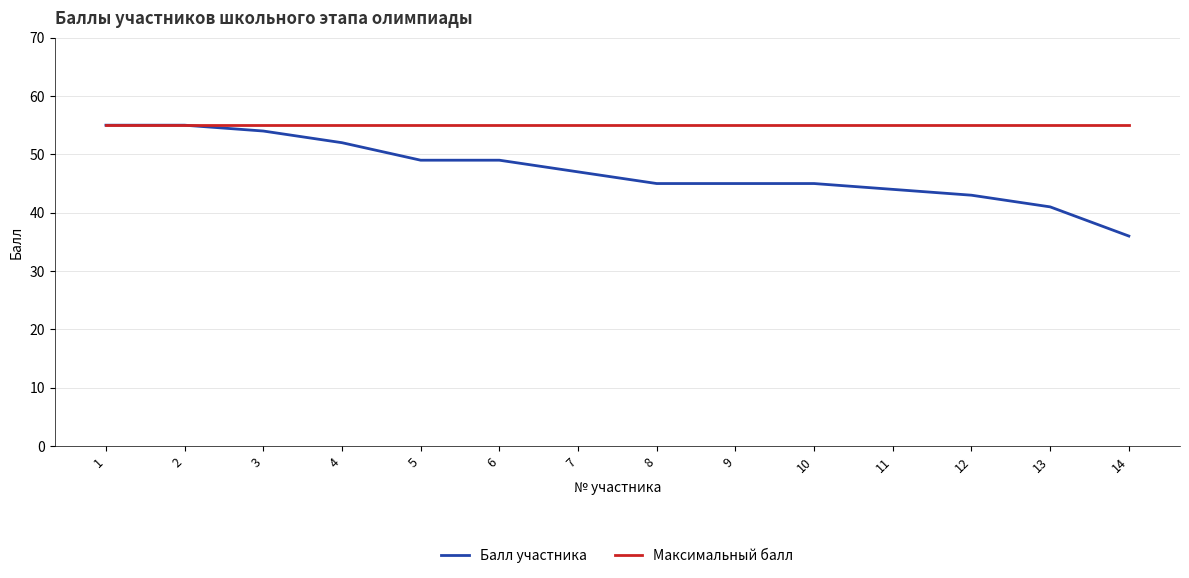

Which series changed the most between 1 and 13?

Балл участника